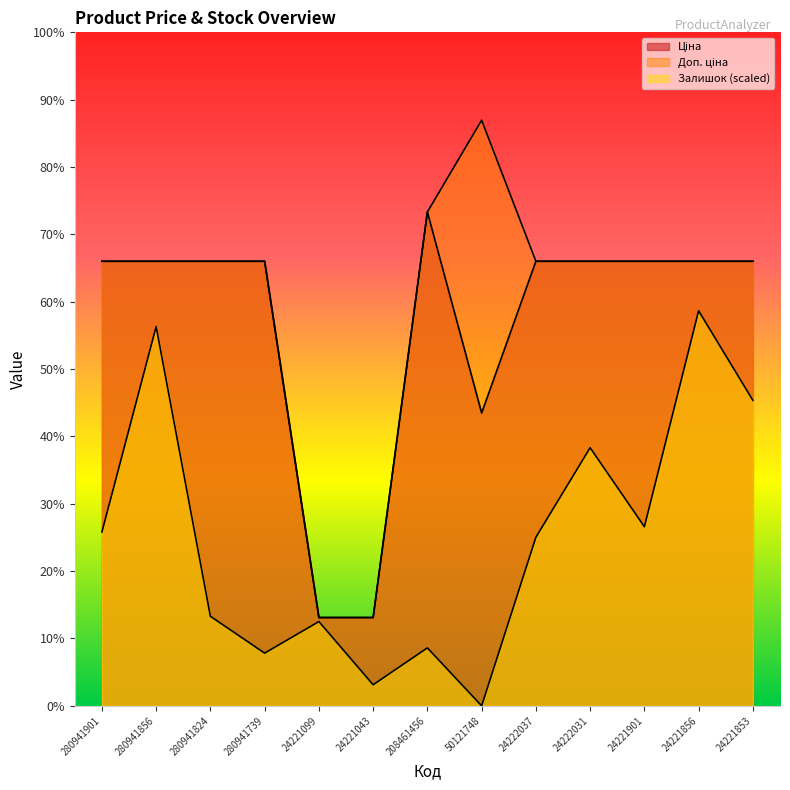

At which category does Доп. ціна reach its first local peak?

50121748